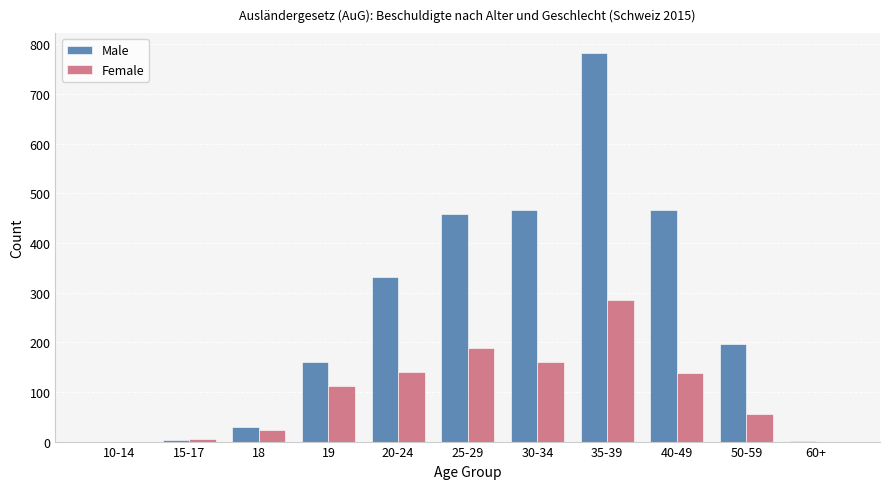

Between 18 and 25-29, which series saw the biggest shift?

Male